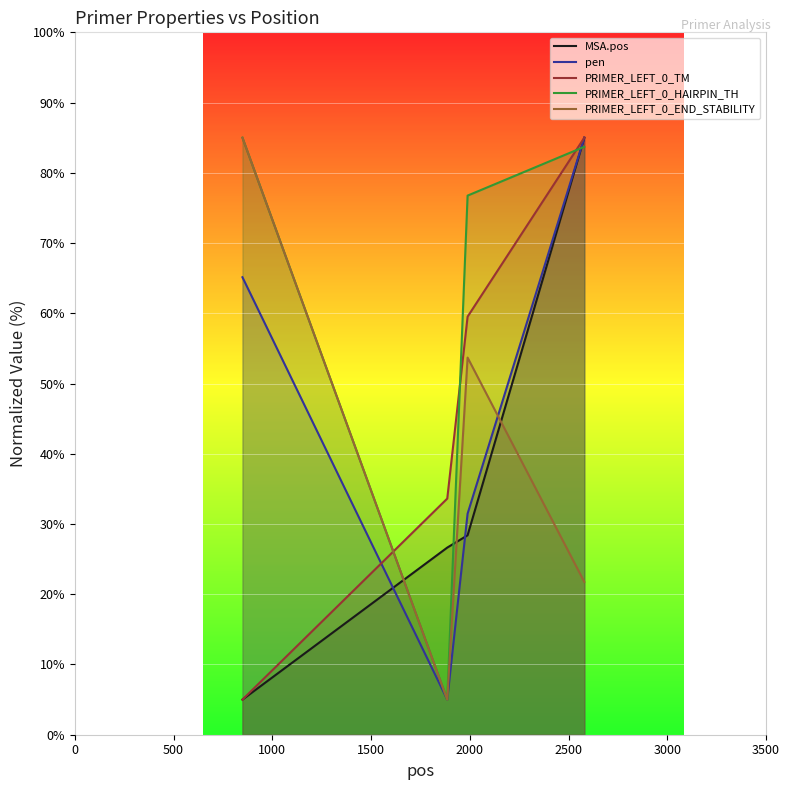

What is the maximum value shown in the chart?

85.0